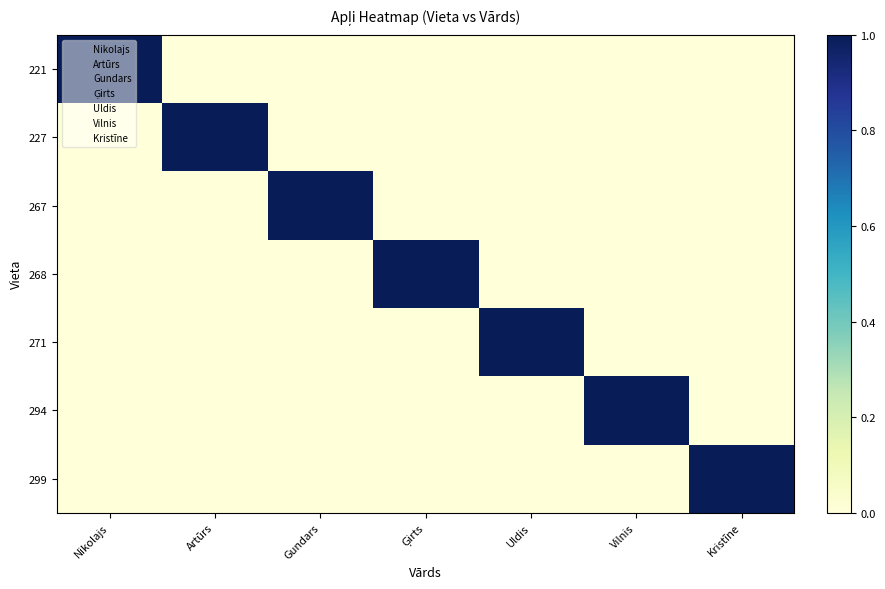

What is the greatest value displayed?

1